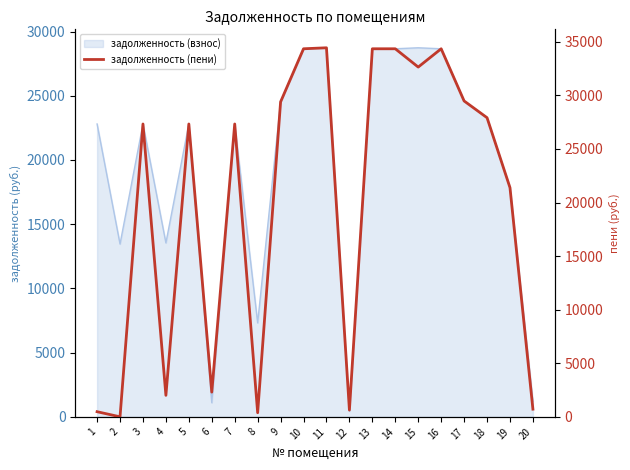

What is the change in value from 5 to 6?

-25025.4